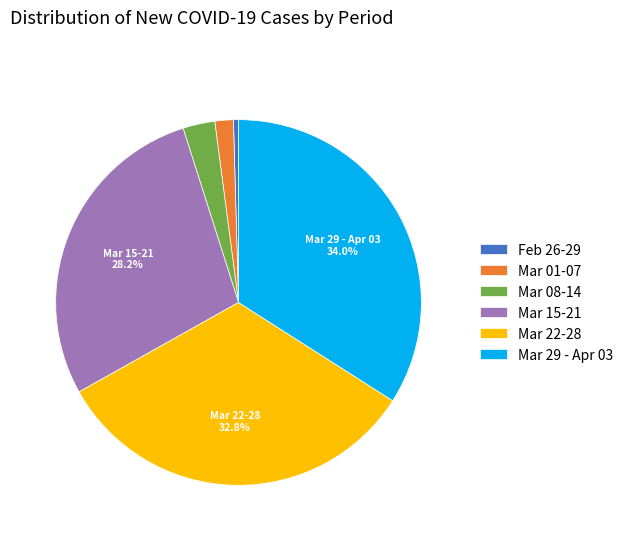

Rank the categories by value from lowest to highest.

Feb 26-29, Mar 01-07, Mar 08-14, Mar 15-21, Mar 22-28, Mar 29 - Apr 03